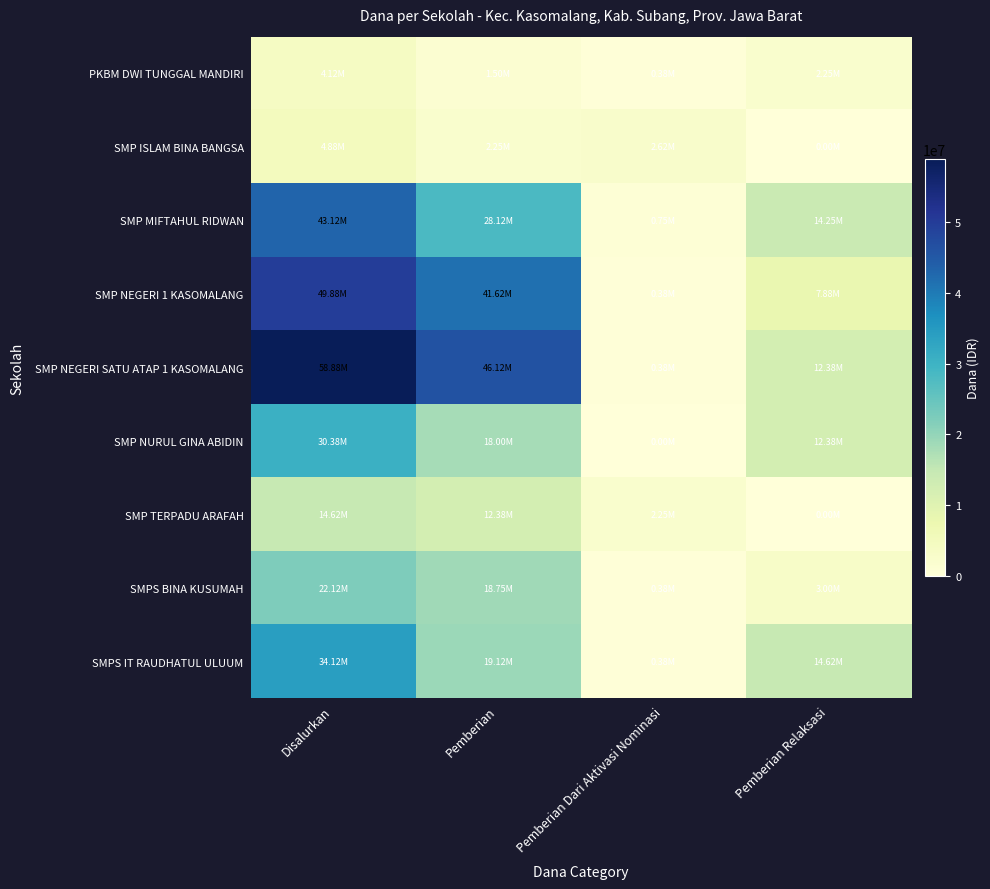

Which label corresponds to the smallest value in the chart?

Pemberian Relaksasi